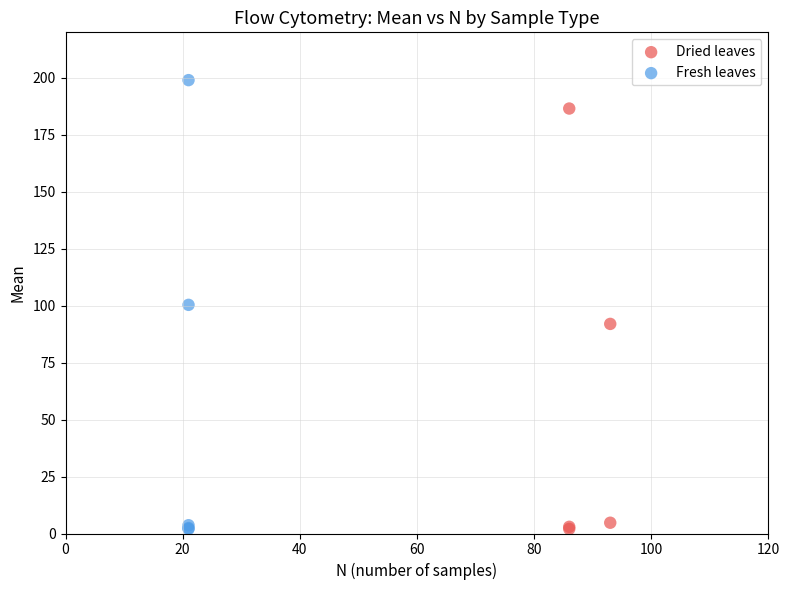

What are all the series names shown in the legend?

Dried leaves, Fresh leaves